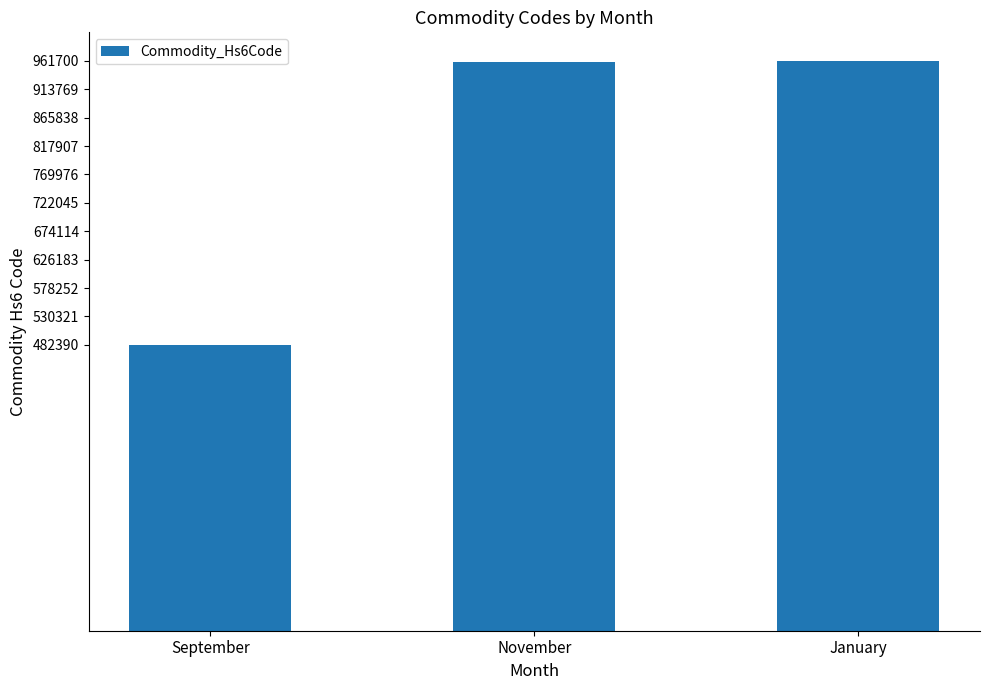

What is the average value?

801530